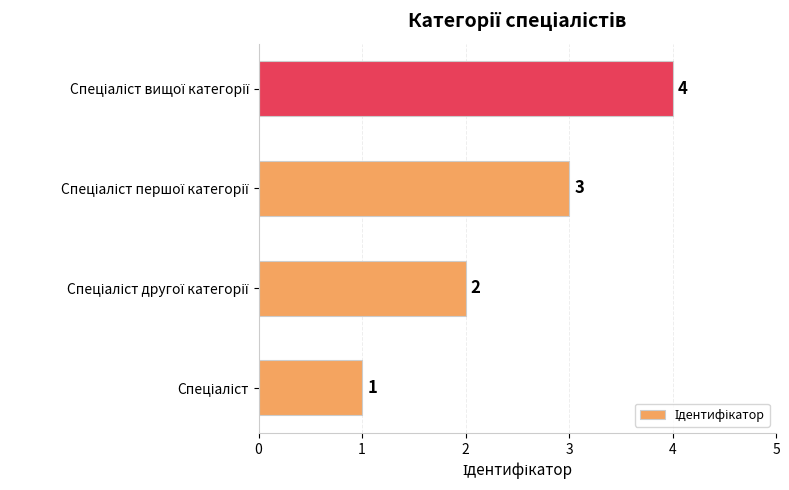

What is the maximum value shown in the chart?

4